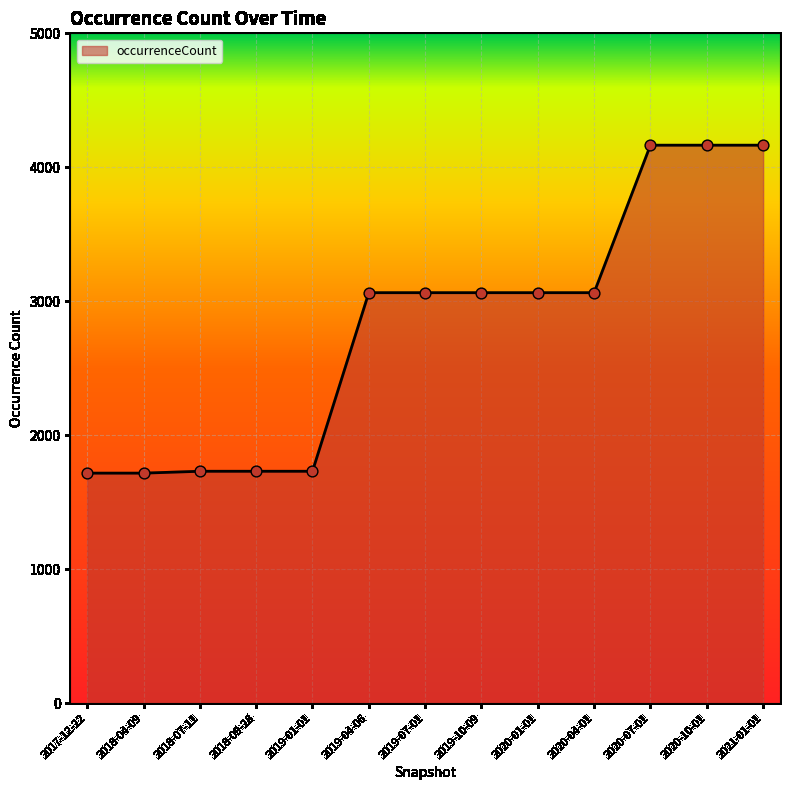

What is the change in value from 2018-04-09 to 2019-10-09?

+1347